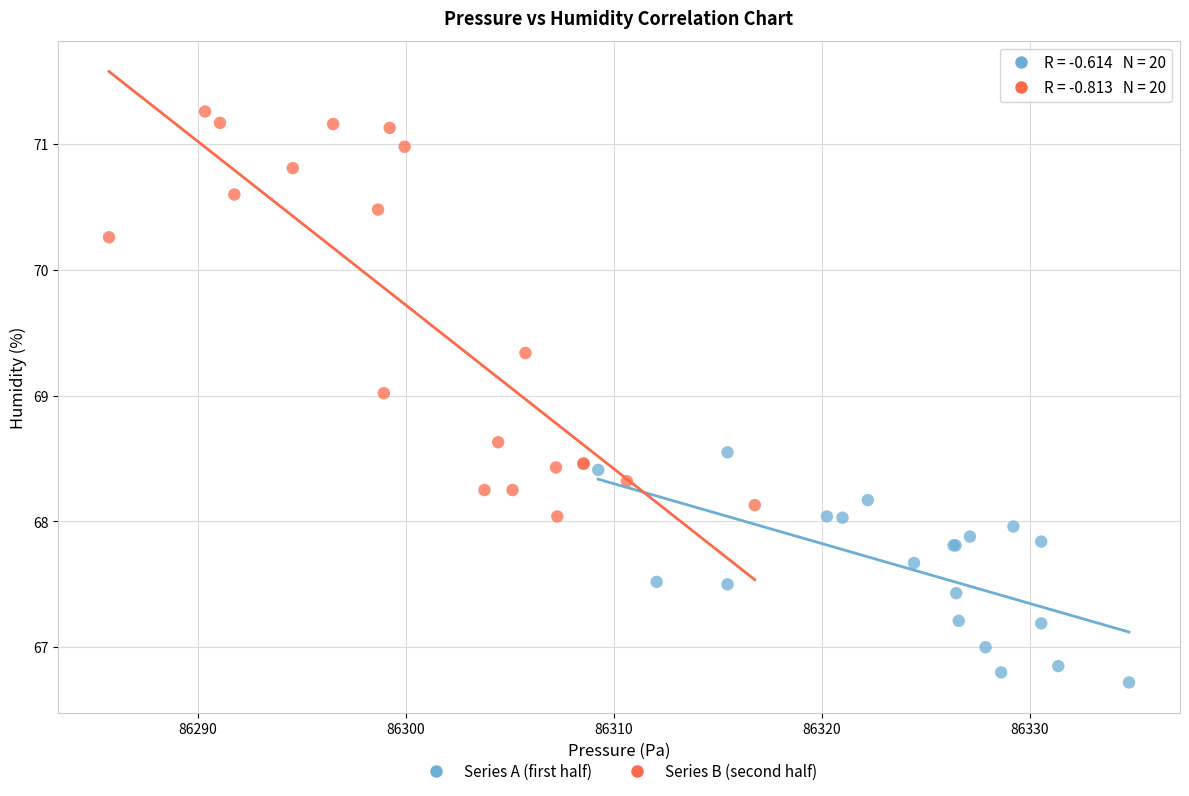

Which series has the widest spread of Y values?

Series B (second half)